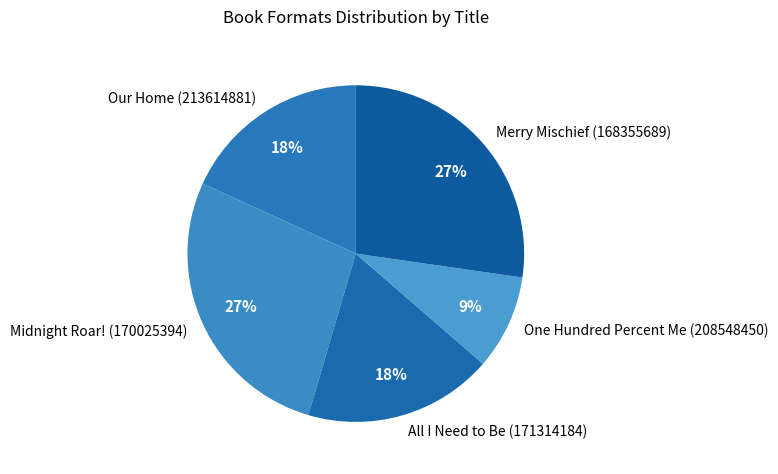

Combined, do All I Need to Be (171314184) and One Hundred Percent Me (208548450) account for over 50%?

No